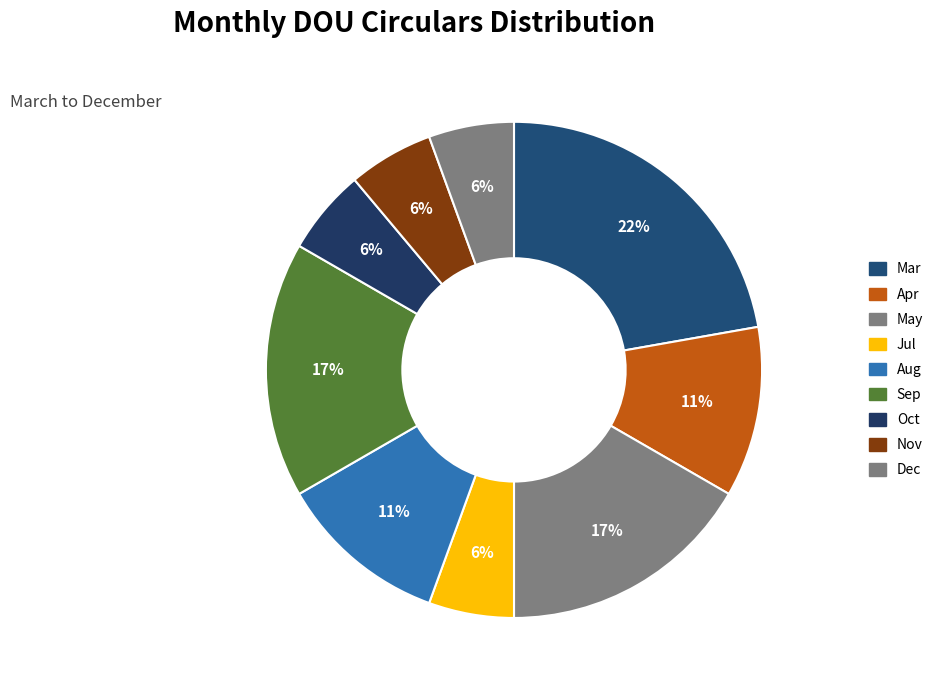

Is there any slice that represents more than half of the pie?

No